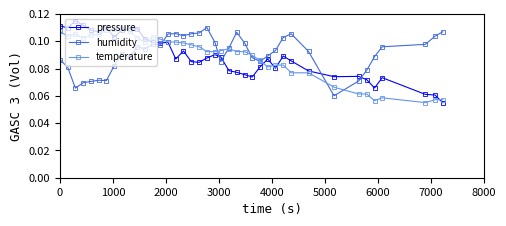

At how many categories does at least one series exceed 0?

40